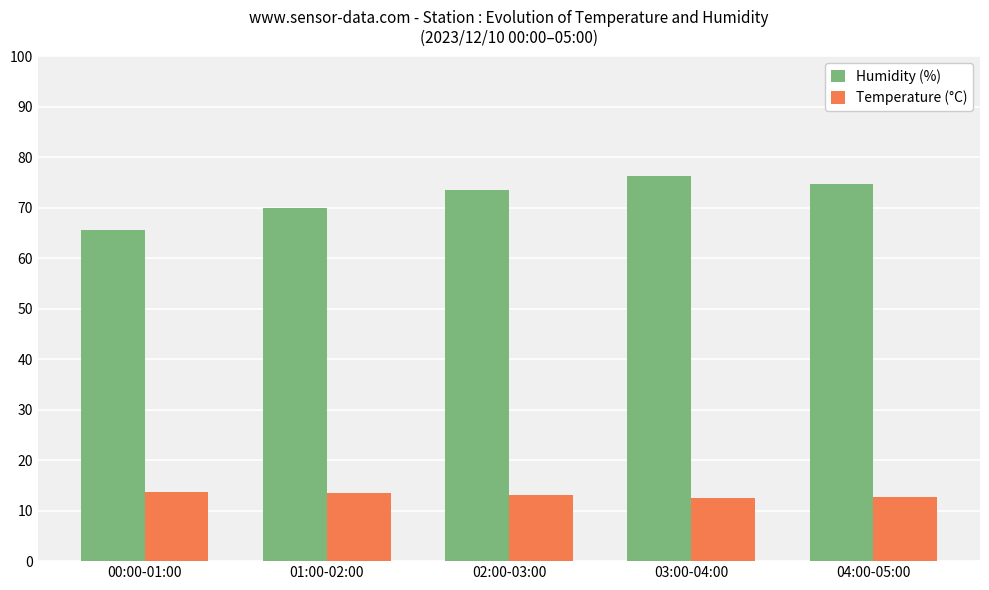

How many groups of bars are there?

5